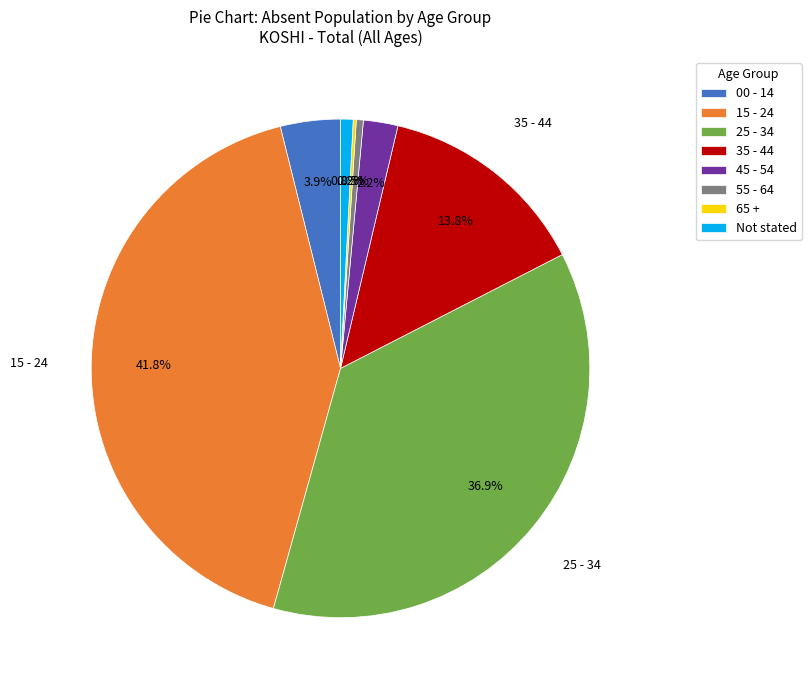

True or false: 00 - 14 accounts for 4% of the total.

True